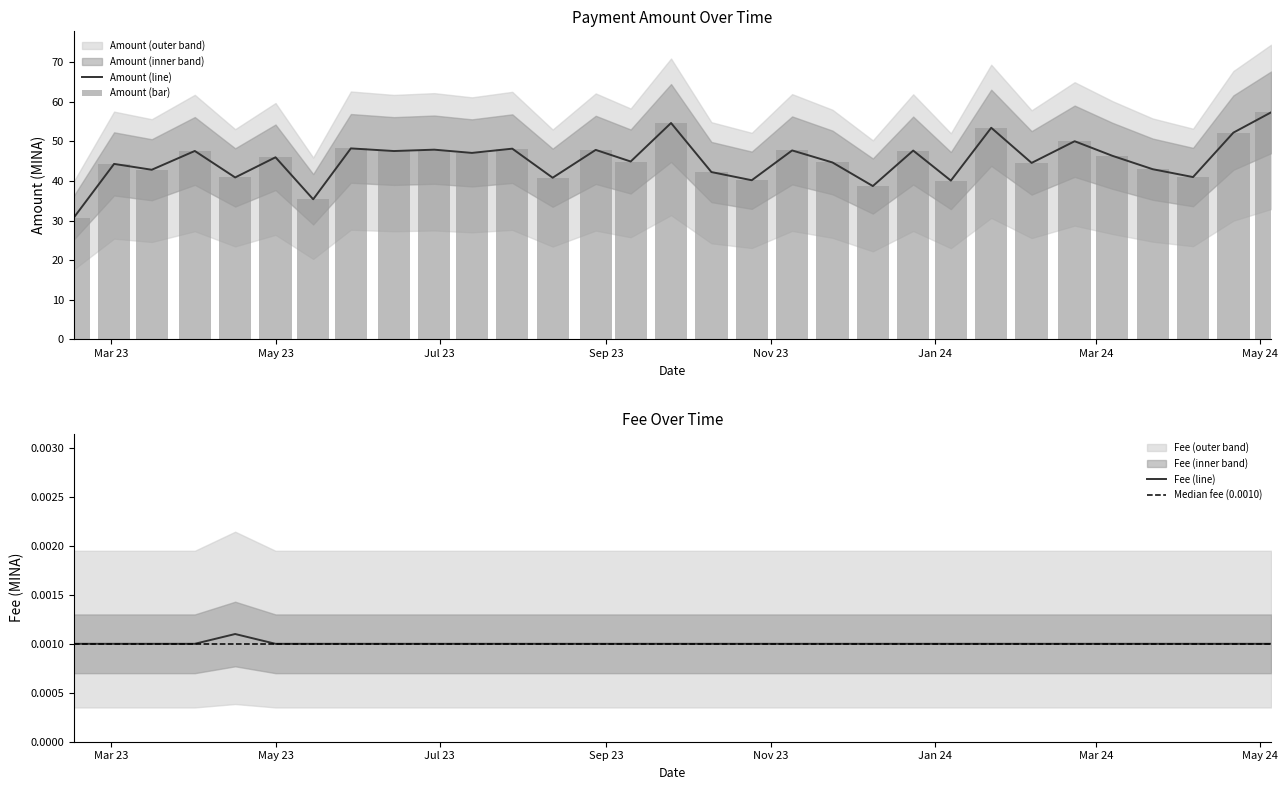

What is the minimum value for Amount (line)?

30.7